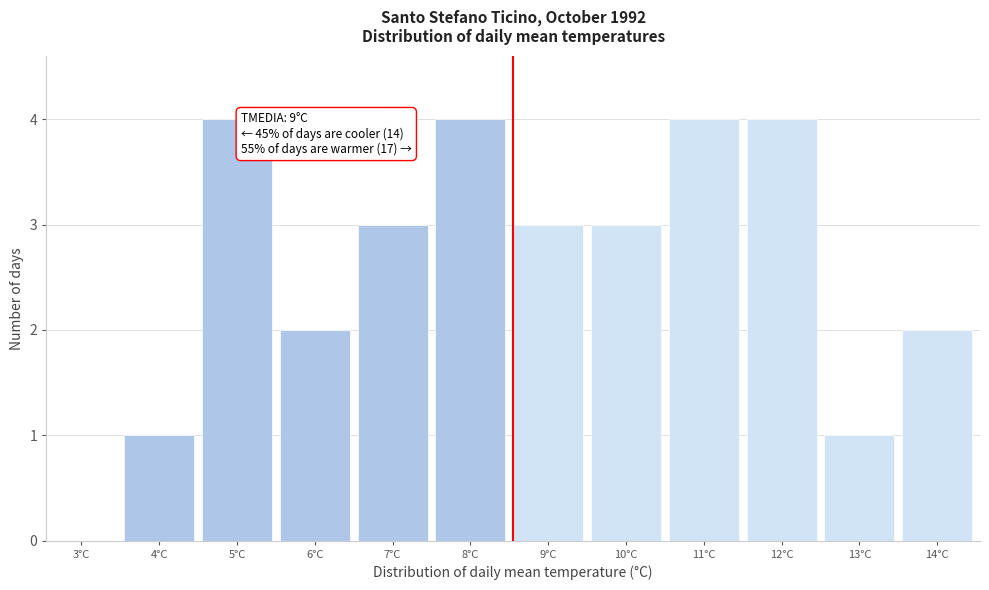

Reading left to right, list all the values displayed in this chart.

3°C=0	4°C=1	5°C=4	6°C=2	7°C=3	8°C=4	9°C=3	10°C=3	11°C=4	12°C=4	13°C=1	14°C=2